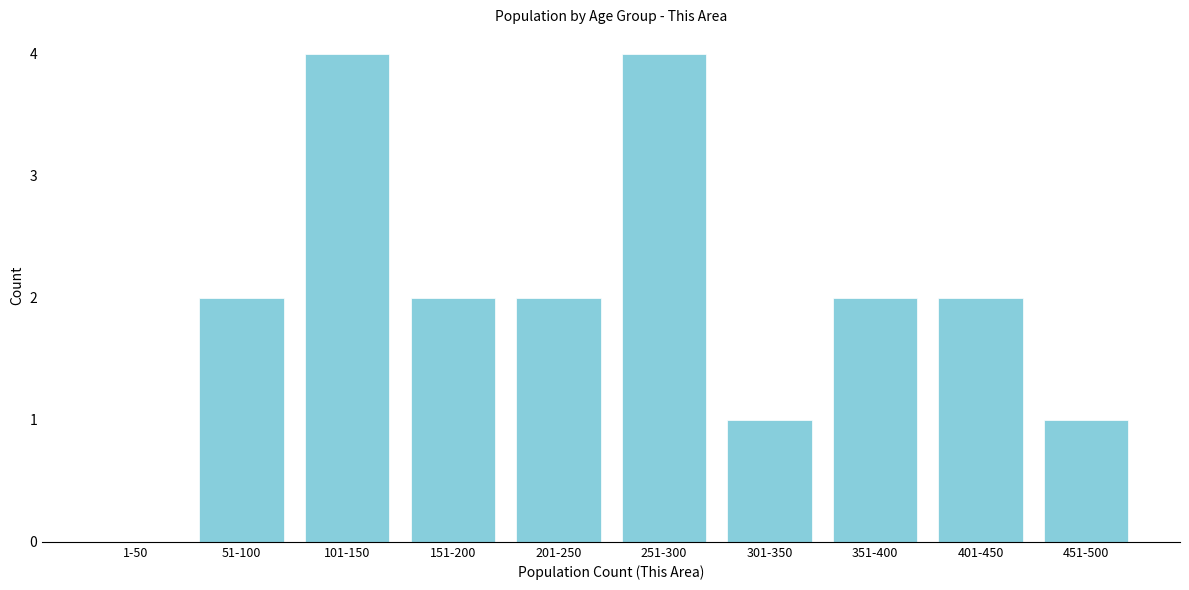

Reading left to right, list all the values displayed in this chart.

1-50=0	51-100=2	101-150=4	151-200=2	201-250=2	251-300=4	301-350=1	351-400=2	401-450=2	451-500=1